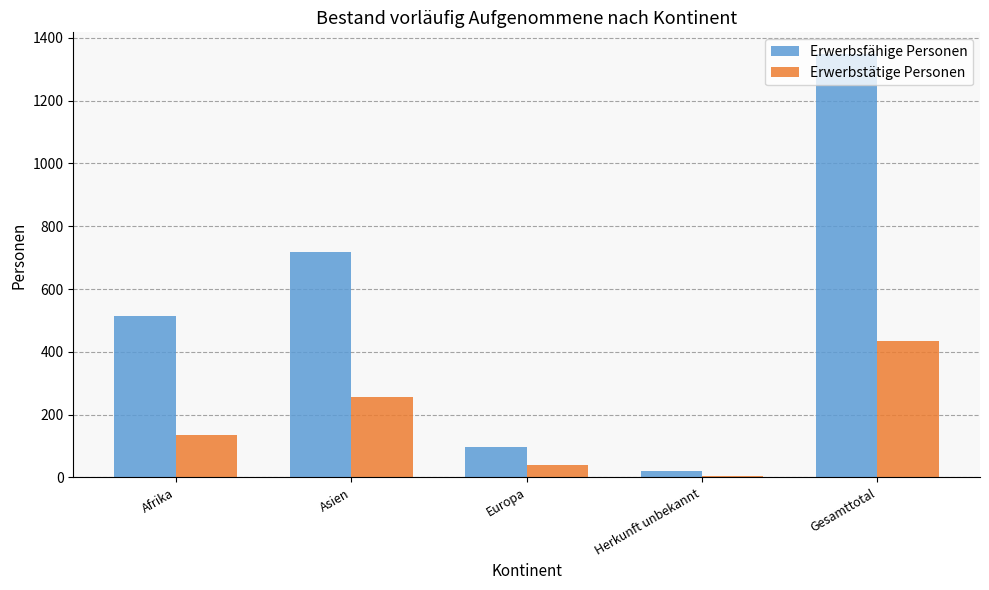

Where is Erwerbstätige Personen nearest to the value 220?

Asien